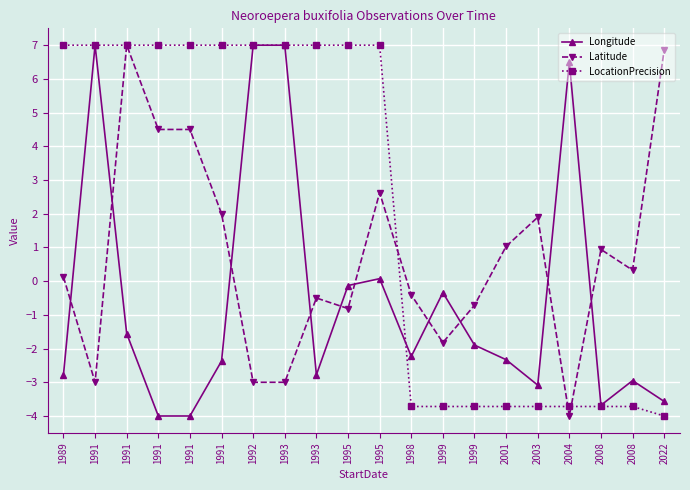

What is the value of the Latitude point at the 16th from the left?

1.9